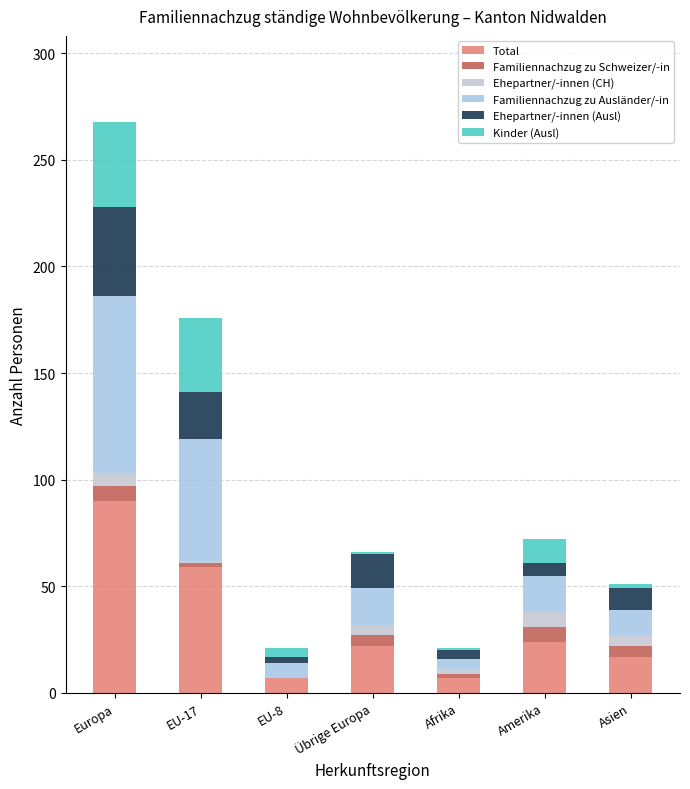

What are all the series names shown in the legend?

Total, Familiennachzug zu Schweizer/-in, Ehepartner/-innen (CH), Familiennachzug zu Ausländer/-in, Ehepartner/-innen (Ausl), Kinder (Ausl)